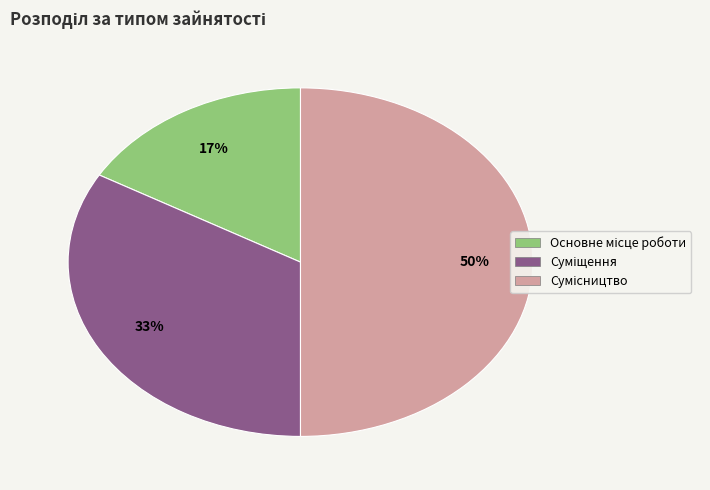

To the nearest percent, what is the difference between the largest and smallest slice percentages?

33%